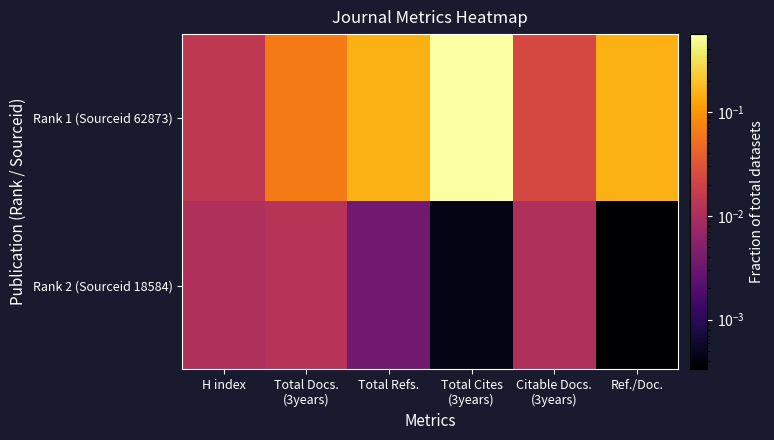

At how many categories does at least one series exceed 0?

6